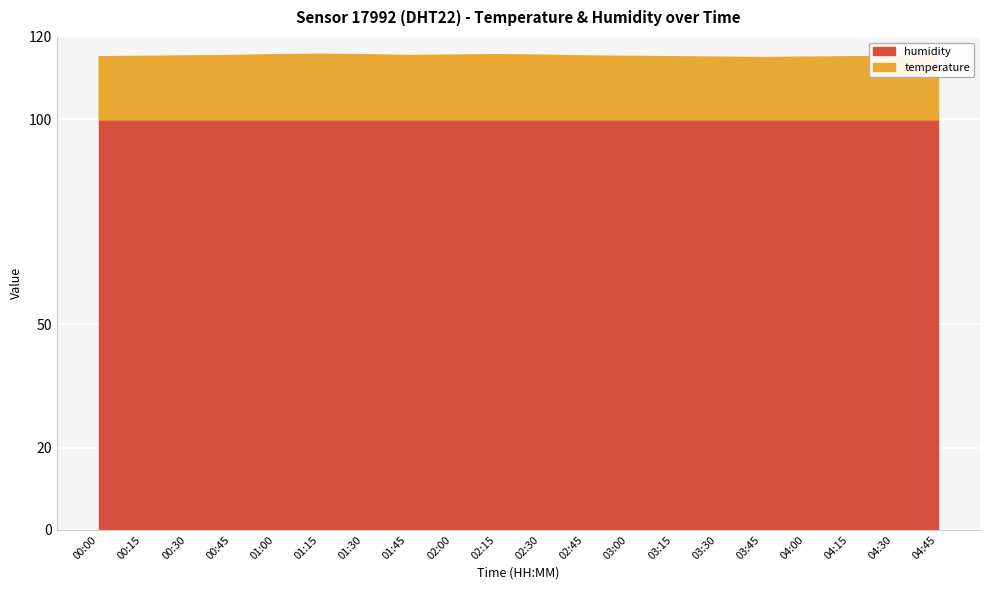

What is the average value of the temperature series?

15.6